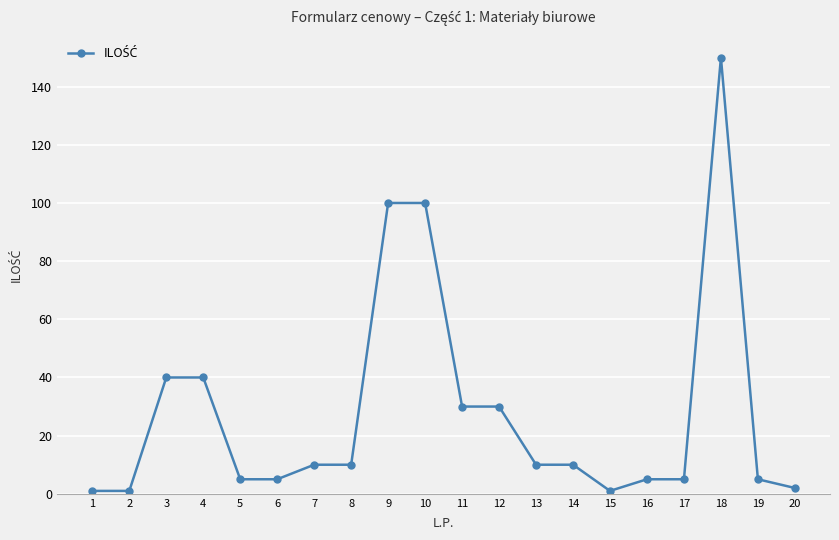

What is the change in value from 2 to 14?

+9